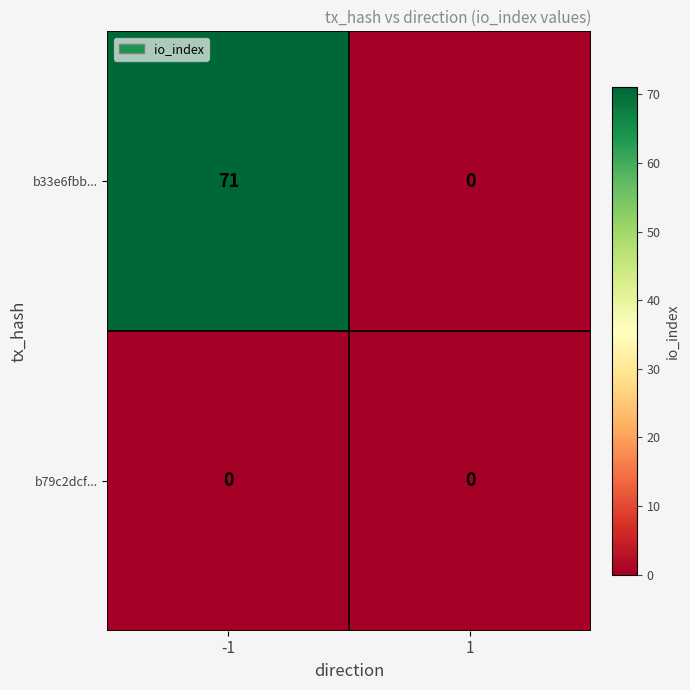

What is the approximate value of b33e6fbb... at -1, to the nearest 5?

70